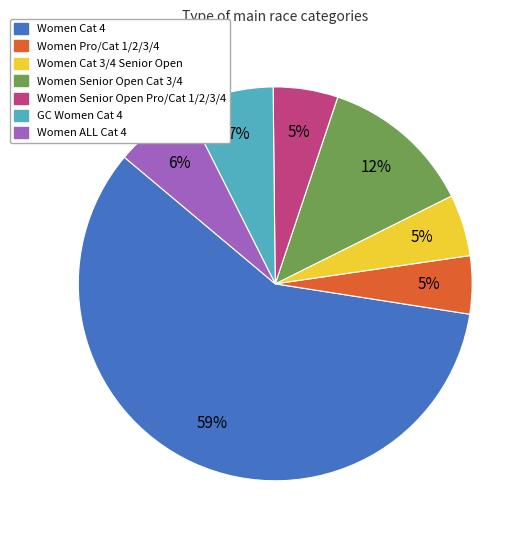

Do Women Cat 3/4 Senior Open and Women Senior Open Cat 3/4 together represent more than half of the pie?

No